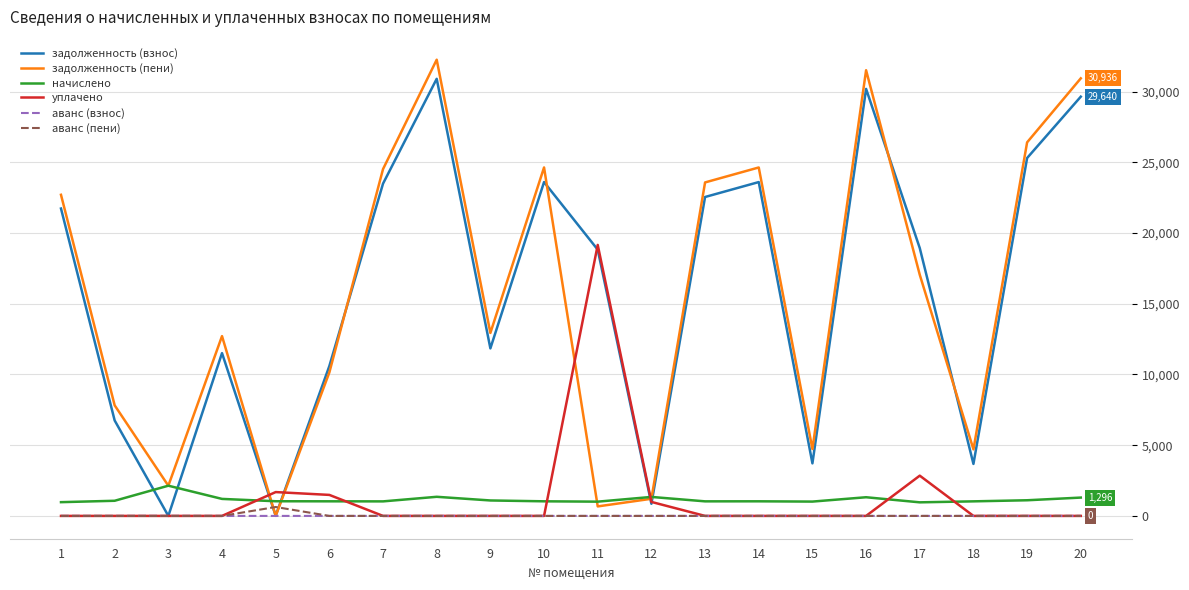

What is the total value across all series at 4?

25422.7